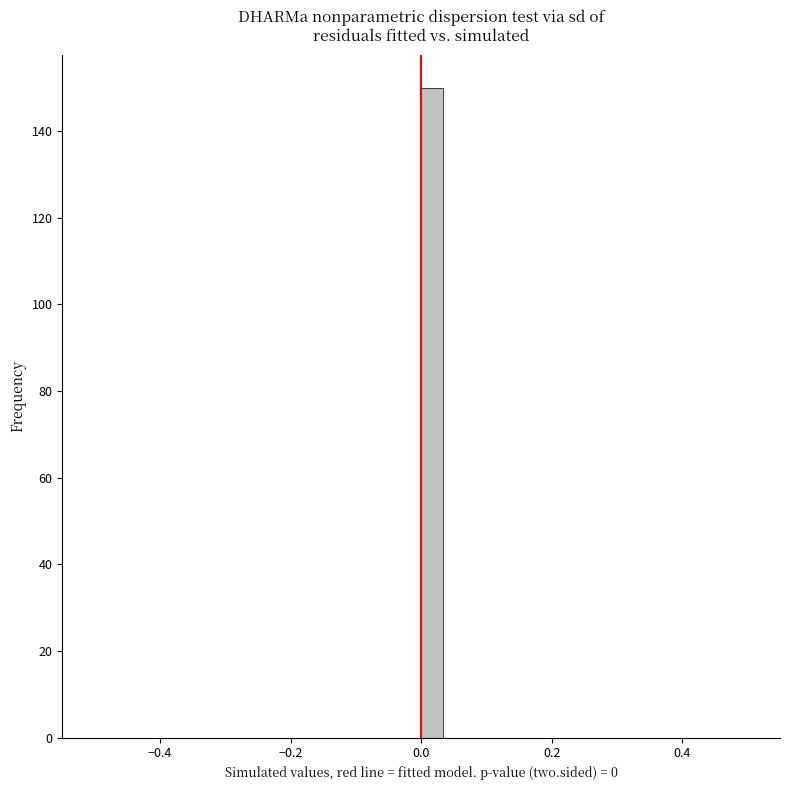

Around what value on the x-axis is the tallest bar? Give the approximate position of its centre, as read against the axis.

0.02